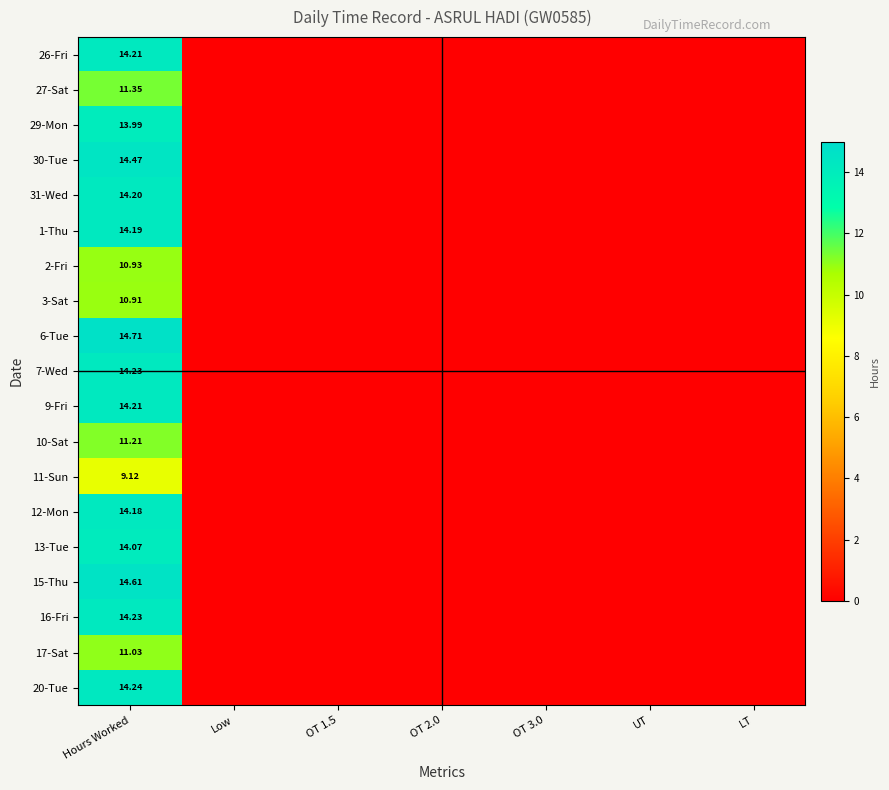

Count the number of data series in this chart.

19